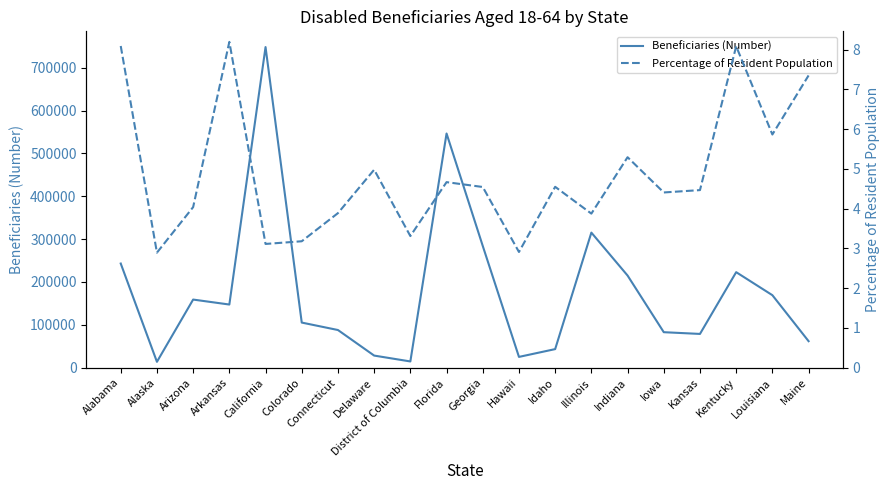

What is the value of the Beneficiaries (Number) point at the 1st from the left?

243067.0